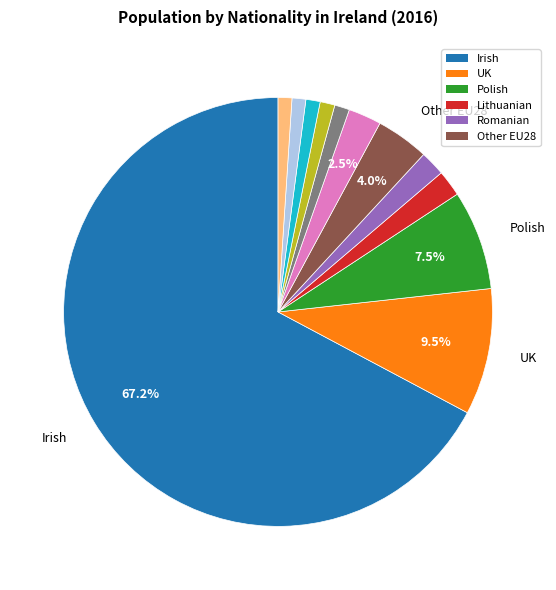

Does any single category account for the majority?

Yes